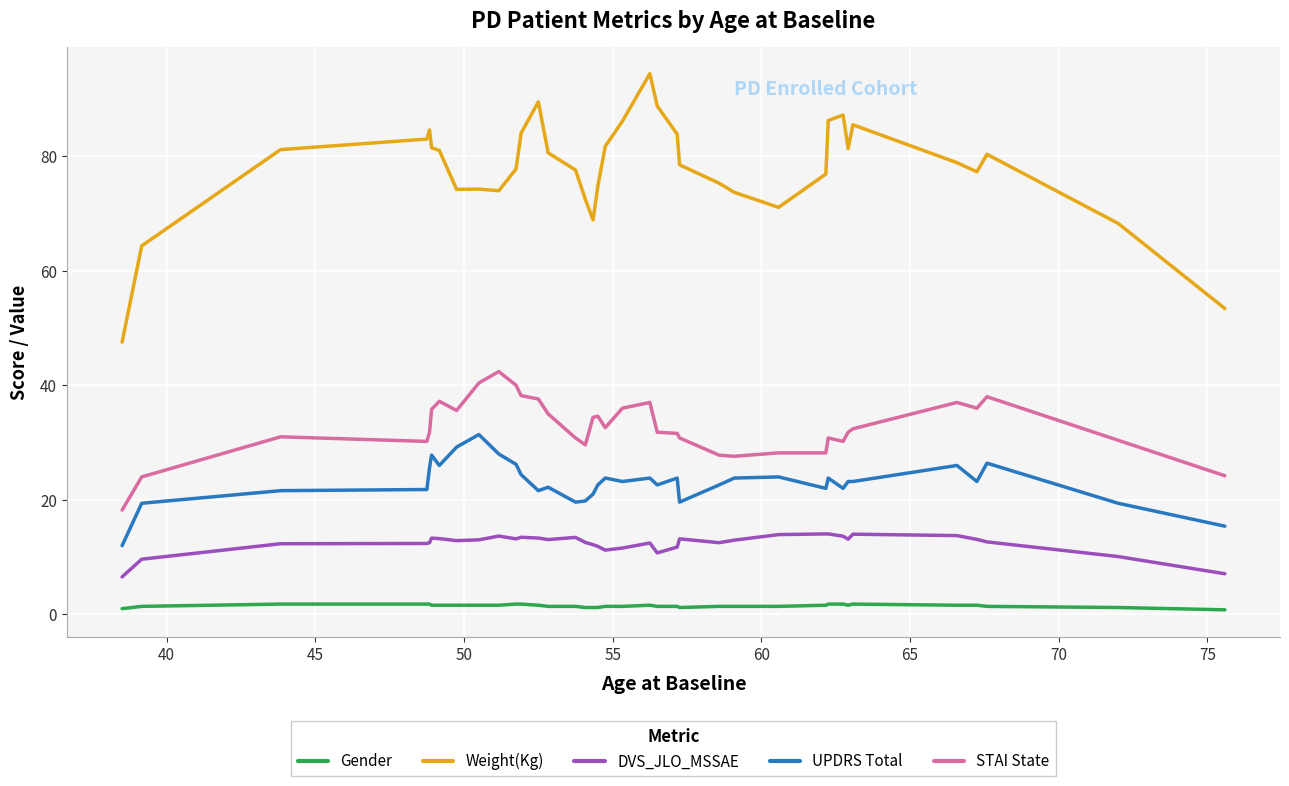

True or false: Gender and DVS_JLO_MSSAE intersect in this chart.

False